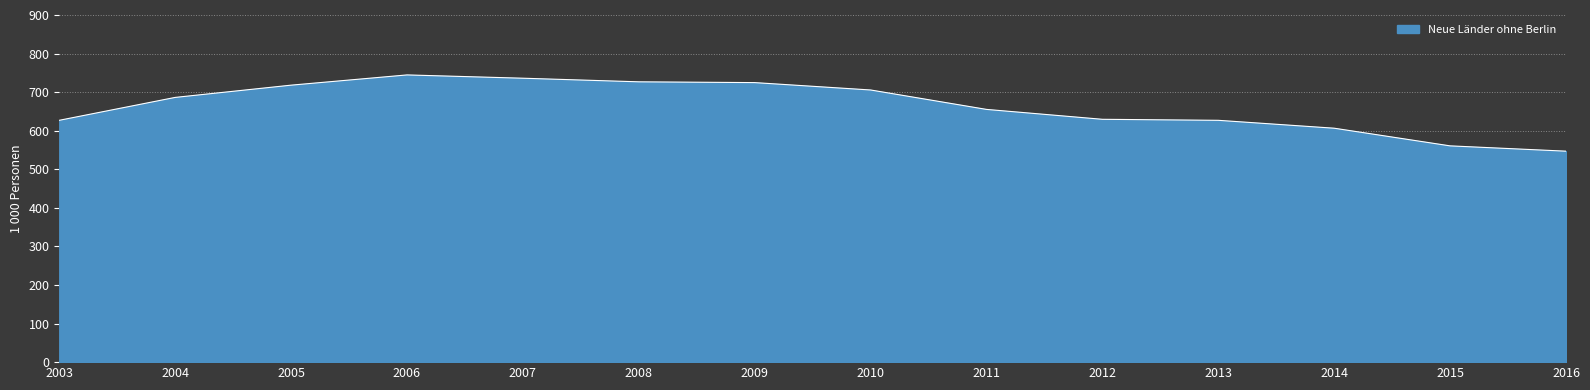

The value at 2004 is 926.3. True or false?

False